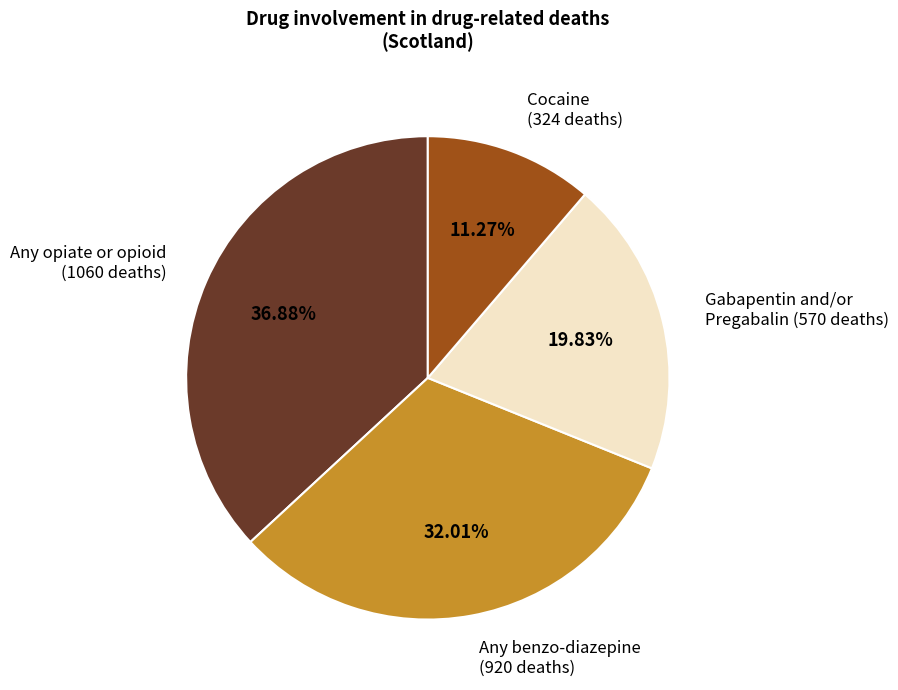

To the nearest percent, what portion does Cocaine represent?

11%